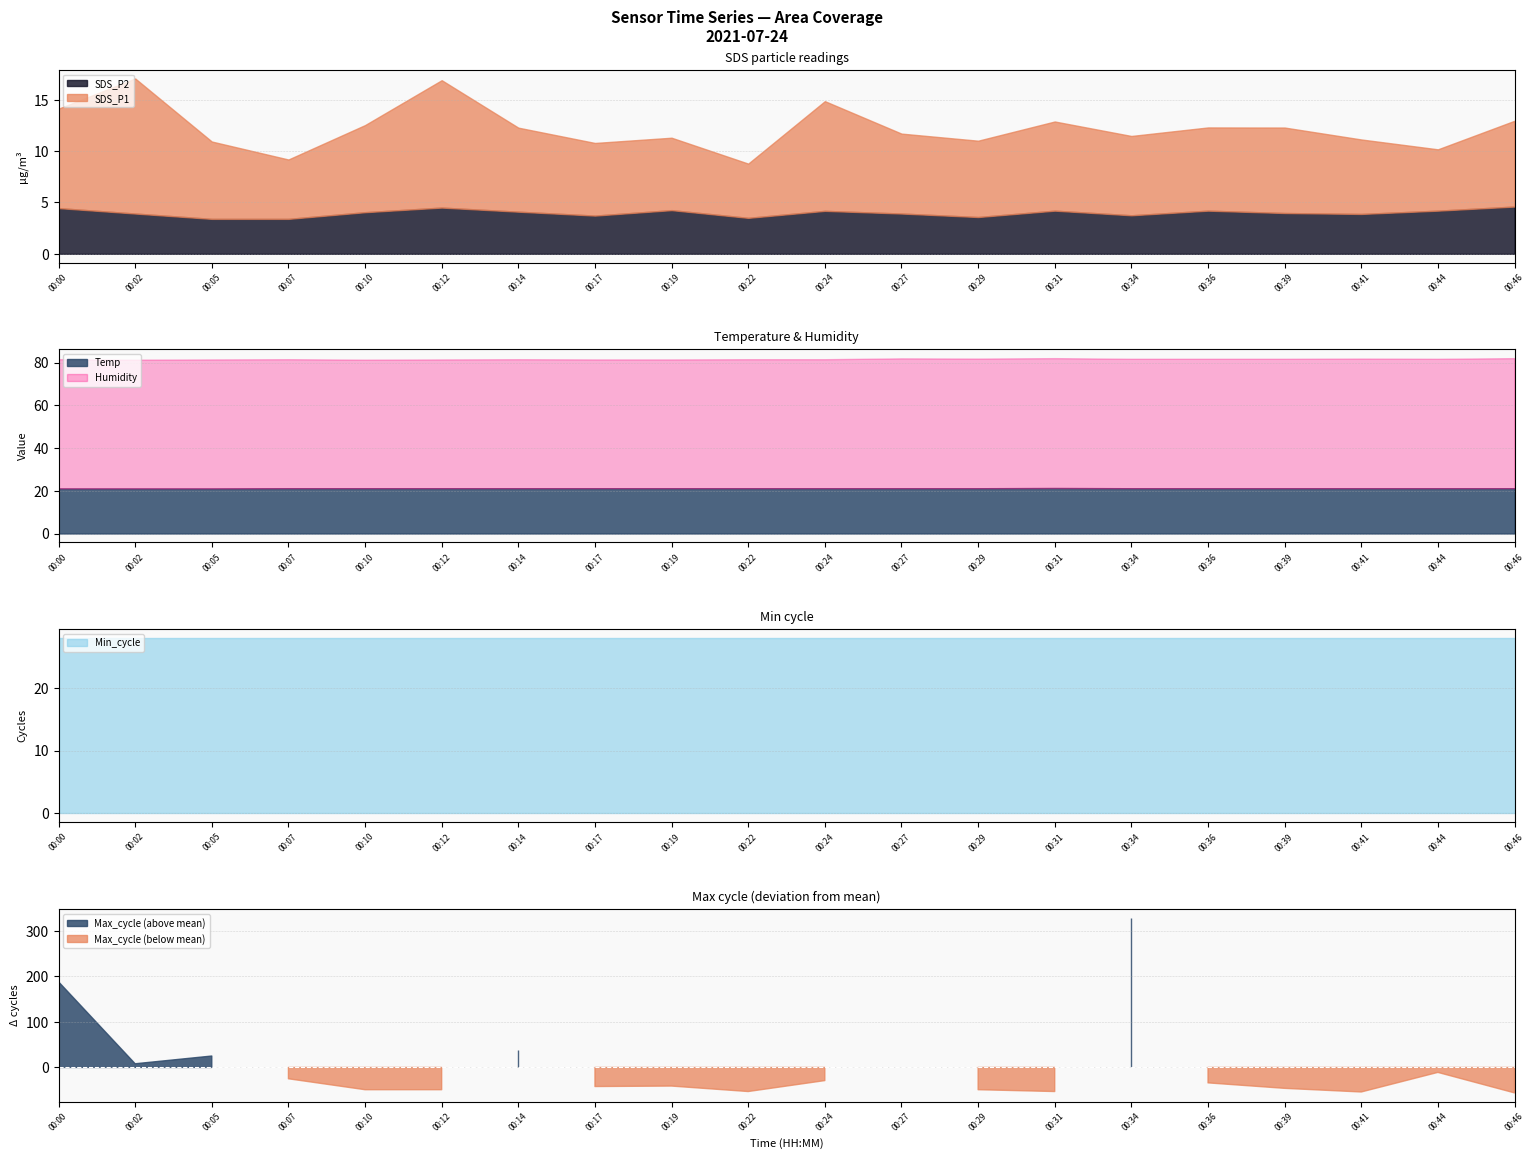

Reading right to left, extract all data points from this chart.

SDS_P1: 8.3	6.0	7.2	8.3	8.1	7.7	8.7	7.4	7.8	10.7	5.3	7.0	7.1	8.2	12.4	8.5	5.8	7.5	13.2	9.7
SDS_P2: 4.6	4.2	3.9	4.0	4.2	3.8	4.2	3.6	3.9	4.2	3.5	4.2	3.7	4.1	4.5	4.0	3.4	3.4	3.9	4.5
Temp: 21.2	21.2	21.2	21.2	21.2	21.2	21.3	21.2	21.2	21.2	21.2	21.2	21.2	21.2	21.2	21.2	21.2	21.1	21.1	21.1
Humidity: 60.9	60.6	60.7	60.6	60.6	60.6	60.8	60.7	60.8	60.4	60.4	60.3	60.3	60.4	60.3	60.2	60.4	60.4	60.3	60.5
Min_cycle: 28.0	28.0	28.0	28.0	28.0	28.0	28.0	28.0	28.0	28.0	28.0	28.0	28.0	28.0	28.0	28.0	28.0	28.0	28.0	28.0
Max_cycle: 20023.0	20068.0	20025.0	20033.0	20045.0	20408.0	20026.0	20030.0	20080.0	20050.0	20026.0	20038.0	20037.0	20117.0	20030.0	20030.0	20054.0	20104.0	20087.0	20267.0